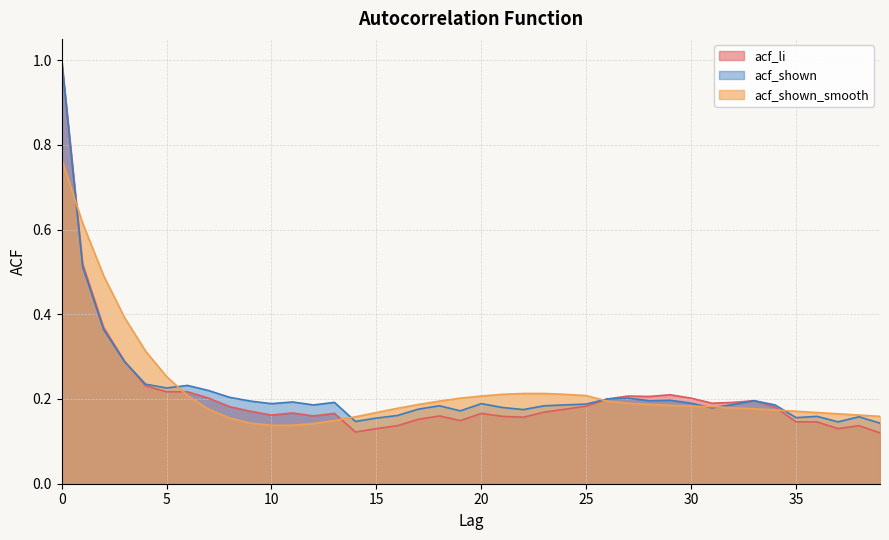

Reading left to right, list all the values displayed in this chart.

acf_li: 1.0	0.5	0.4	0.3	0.2	0.2	0.2	0.2	0.2	0.2	0.2	0.2	0.2	0.2	0.1	0.1	0.1	0.2	0.2	0.1	0.2	0.2	0.2	0.2	0.2	0.2	0.2	0.2	0.2	0.2	0.2	0.2	0.2	0.2	0.2	0.1	0.1	0.1	0.1	0.1
acf_shown: 1.0	0.5	0.4	0.3	0.2	0.2	0.2	0.2	0.2	0.2	0.2	0.2	0.2	0.2	0.1	0.2	0.2	0.2	0.2	0.2	0.2	0.2	0.2	0.2	0.2	0.2	0.2	0.2	0.2	0.2	0.2	0.2	0.2	0.2	0.2	0.2	0.2	0.1	0.2	0.1
acf_shown_smooth: 0.8	0.6	0.5	0.4	0.3	0.3	0.2	0.2	0.2	0.1	0.1	0.1	0.1	0.1	0.2	0.2	0.2	0.2	0.2	0.2	0.2	0.2	0.2	0.2	0.2	0.2	0.2	0.2	0.2	0.2	0.2	0.2	0.2	0.2	0.2	0.2	0.2	0.2	0.2	0.2